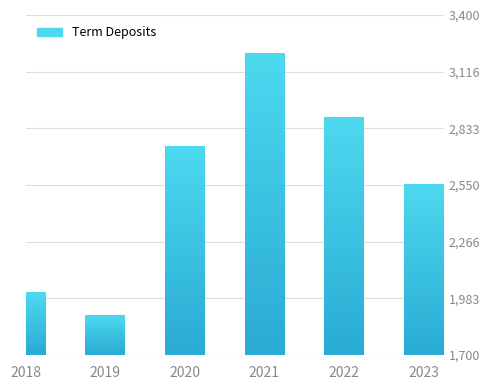

Which has a higher value, 2022 or 2020?

2022